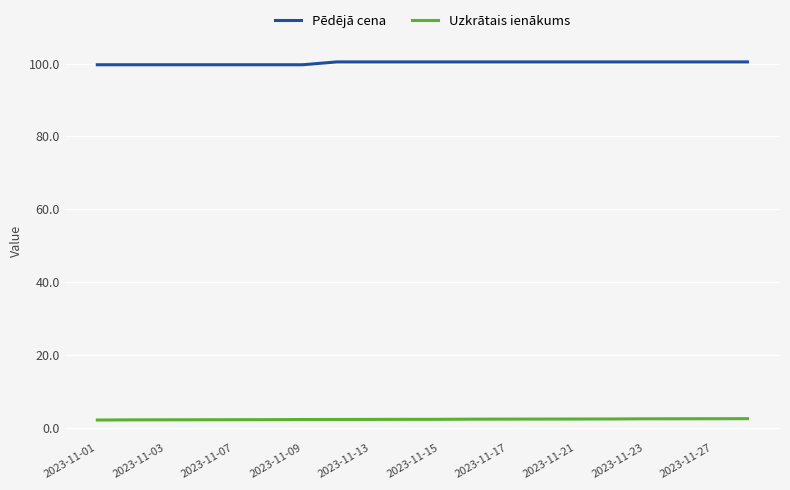

What is the greatest value displayed?

100.5